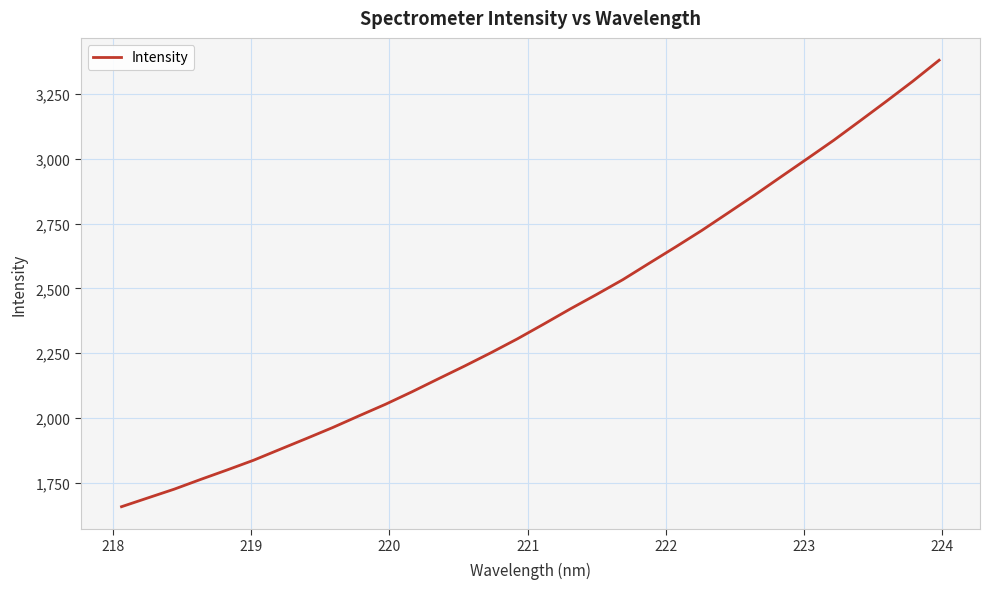

What is the maximum value shown in the chart?

3380.3